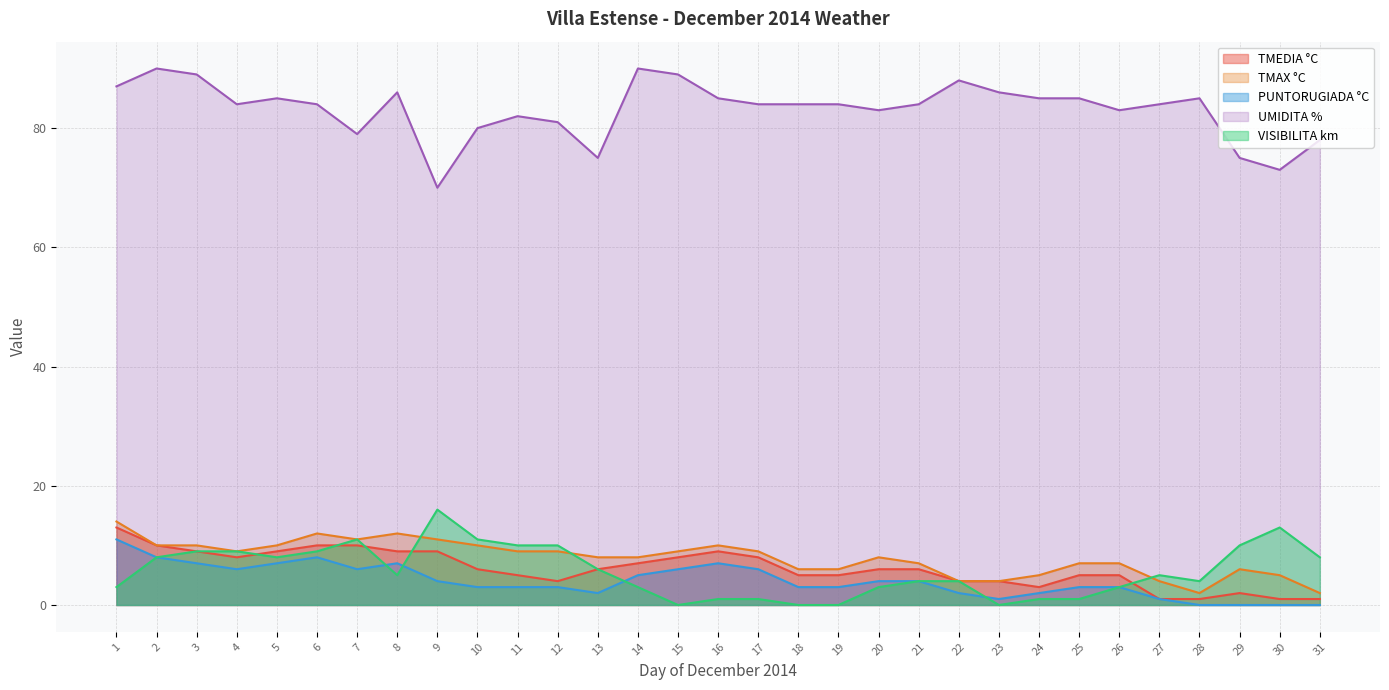

Which series has the widest spread of values?

UMIDITA %